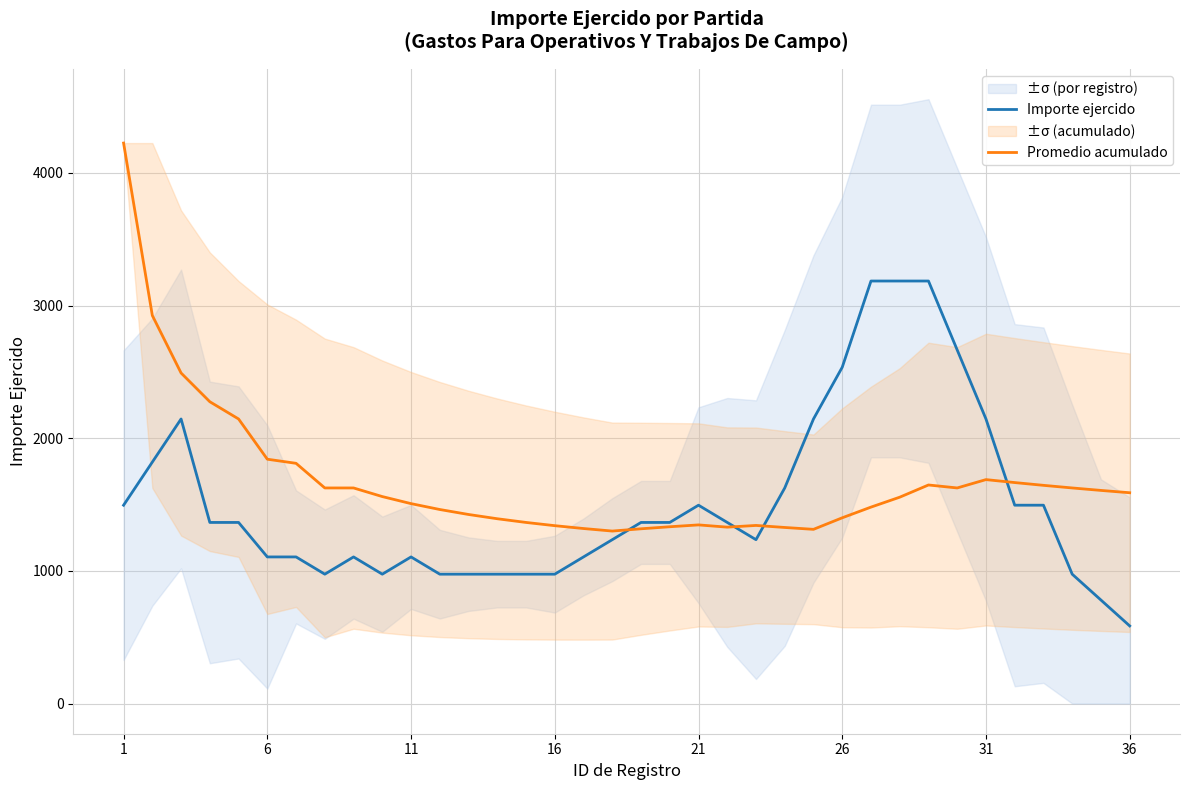

At which category is the sum across all series the highest?

1